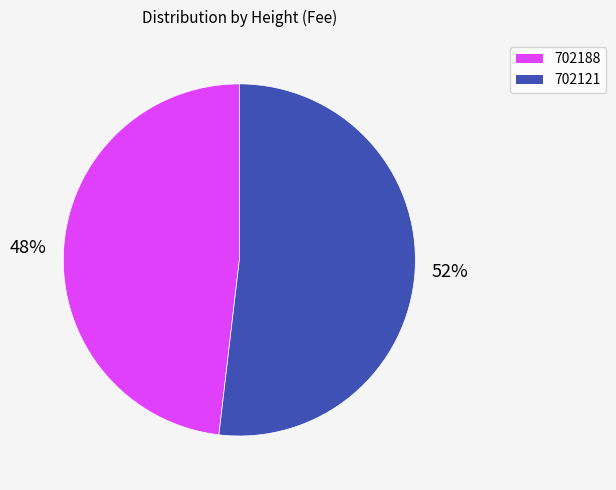

How many slices are in this pie chart?

2